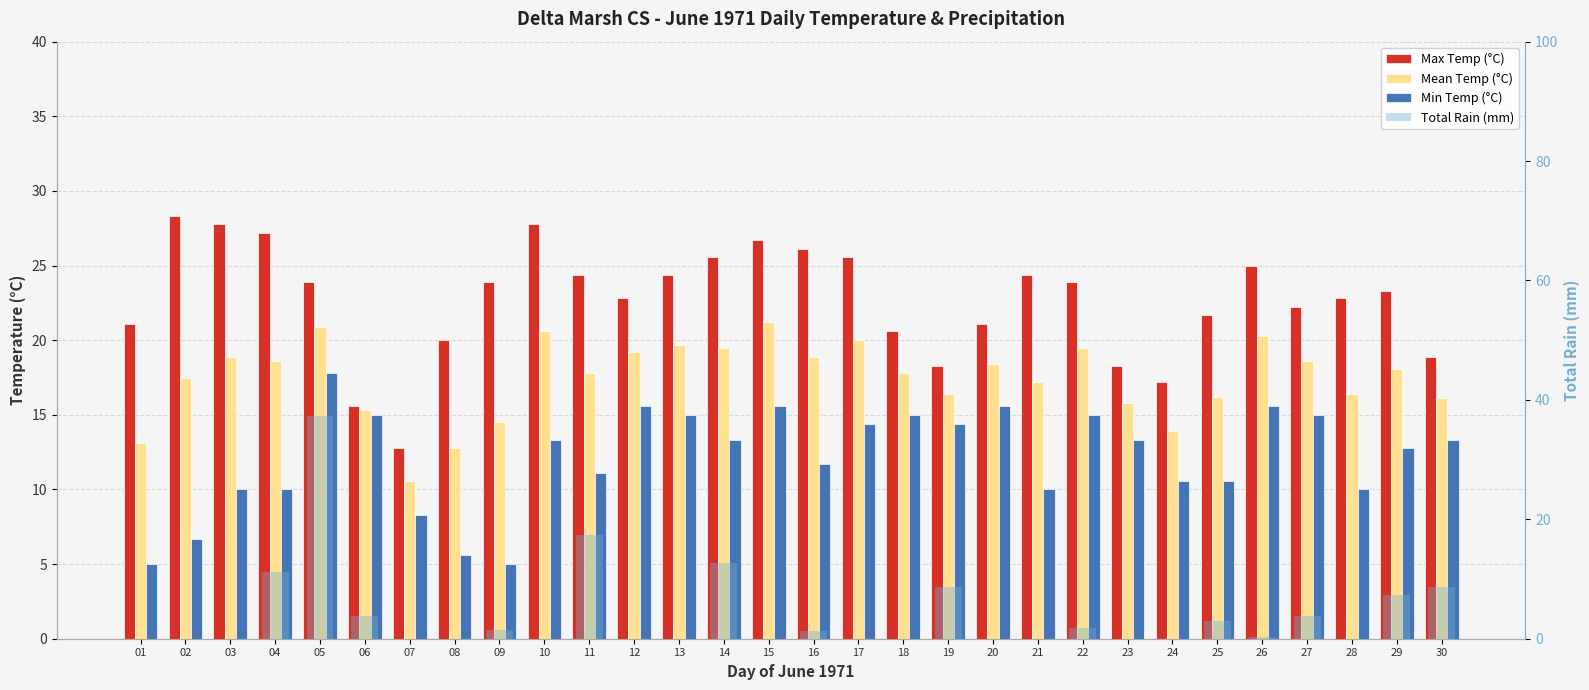

What is the total value across all series at 11?

70.6